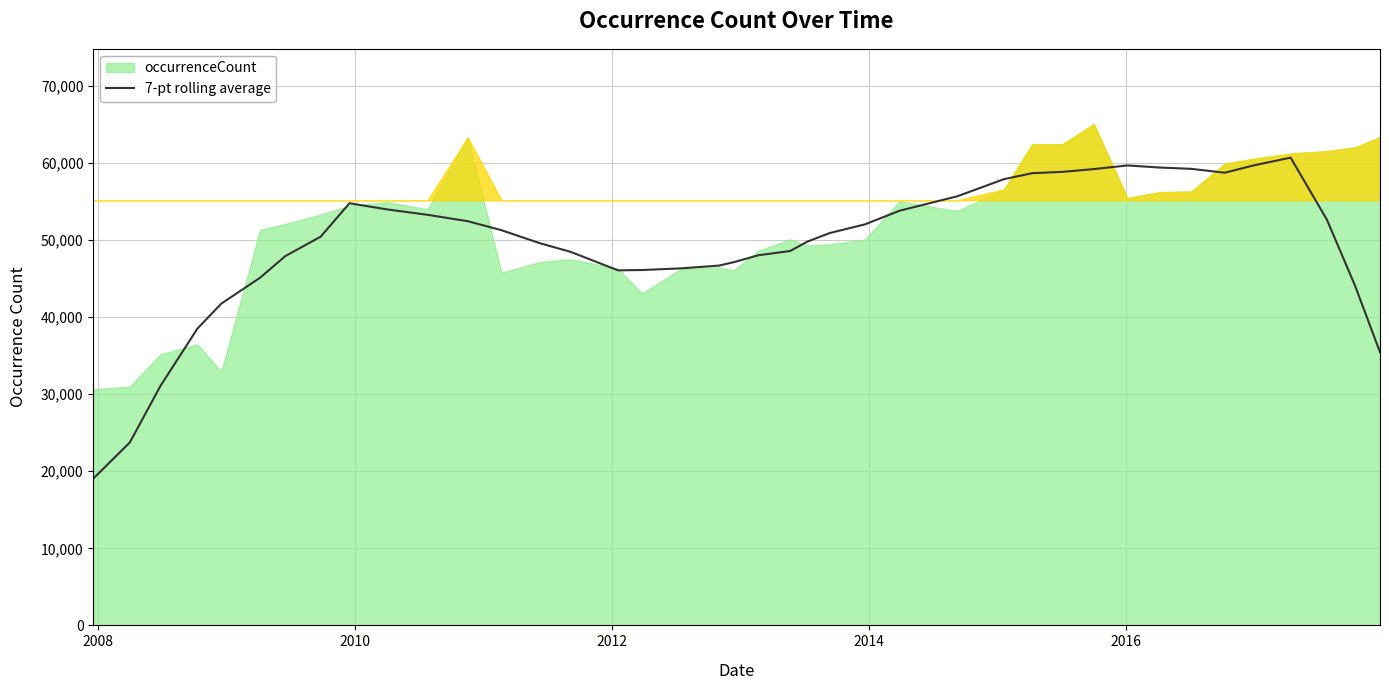

What is the smallest value displayed?

19038.6